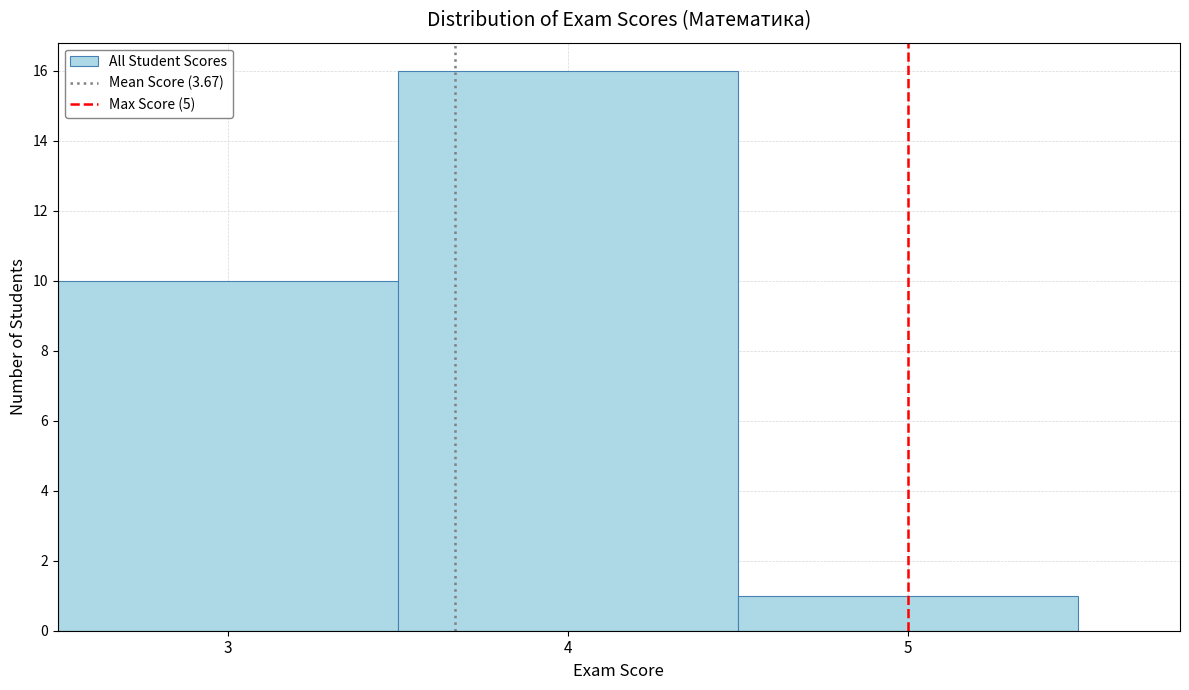

Reading left to right, transcribe this chart: for each bar, give the range it covers on the x-axis and its height. The values are not printed on the chart, so give them approximately, as read against the axis.

2.5 to 3.5: 10
3.5 to 4.5: 16
4.5 to 5.5: 1